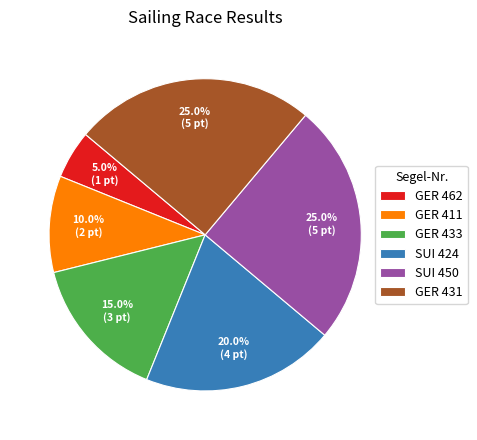

Is it true that GER 411 is 10% of the pie?

True